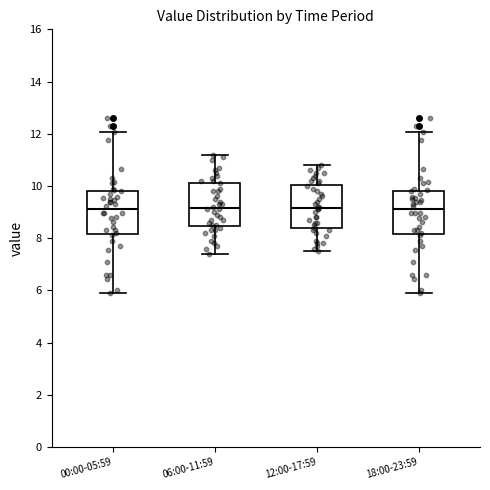

Reading left to right, transcribe this box plot: for each box, give where its median line is, the range the box spans, and where its two whiskers end, as read against the y-axis. The values are not printed on the chart, so give them approximately, as read against the axis.

00:00-05:59: median 9.2, box 8.2 to 9.8, whiskers 6.0 to 12.0
06:00-11:59: median 9.2, box 8.4 to 10.2, whiskers 7.4 to 11.2
12:00-17:59: median 9.2, box 8.4 to 10.0, whiskers 7.6 to 10.8
18:00-23:59: median 9.2, box 8.2 to 9.8, whiskers 6.0 to 12.0